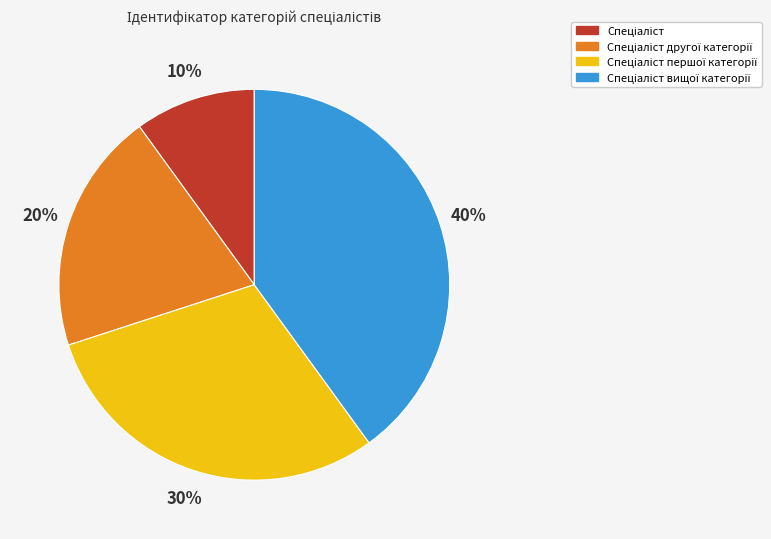

Count the number of slices in the pie.

4